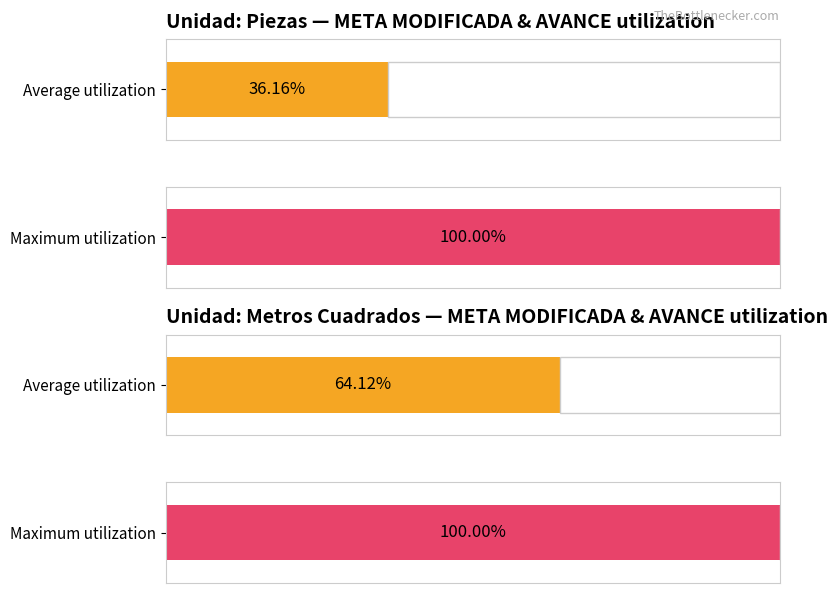

Is it true that META MODIFICADA equals 4421.4 at PUE15150200528148?

False